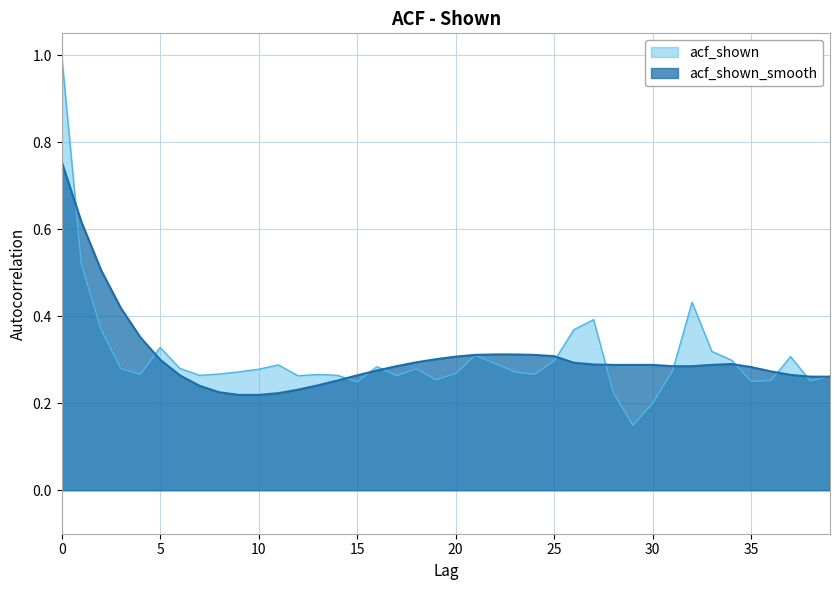

Is the value of acf_shown at 8 greater than the value of acf_shown_smooth at 15?

Yes